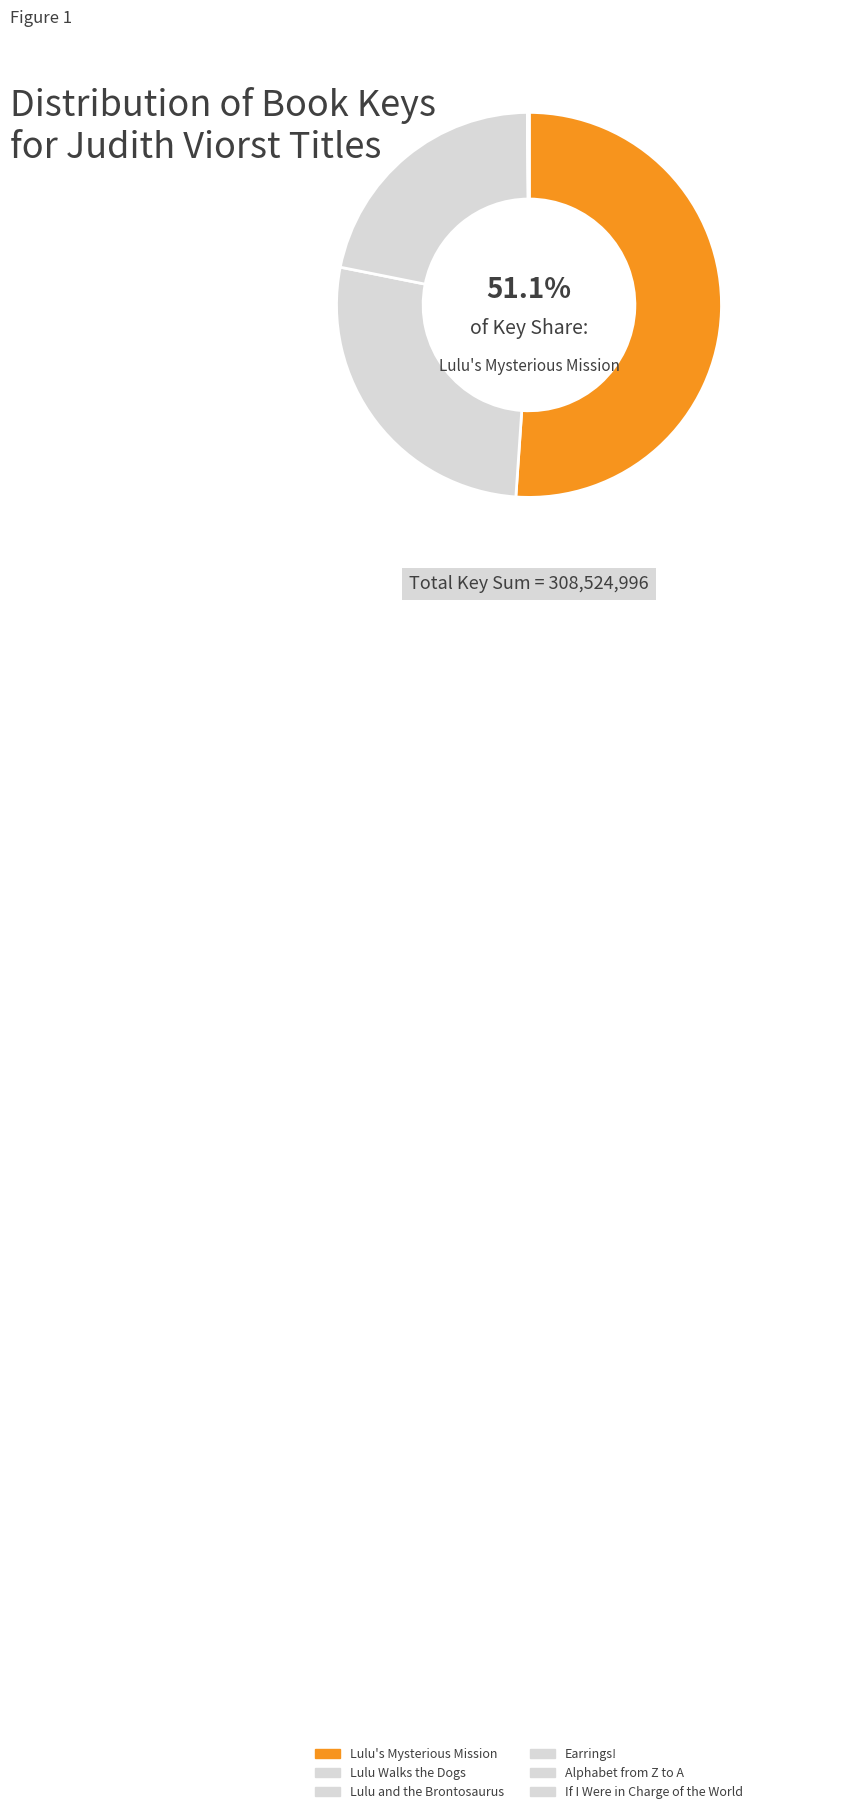

To the nearest percent, what is the average slice percentage?

17%